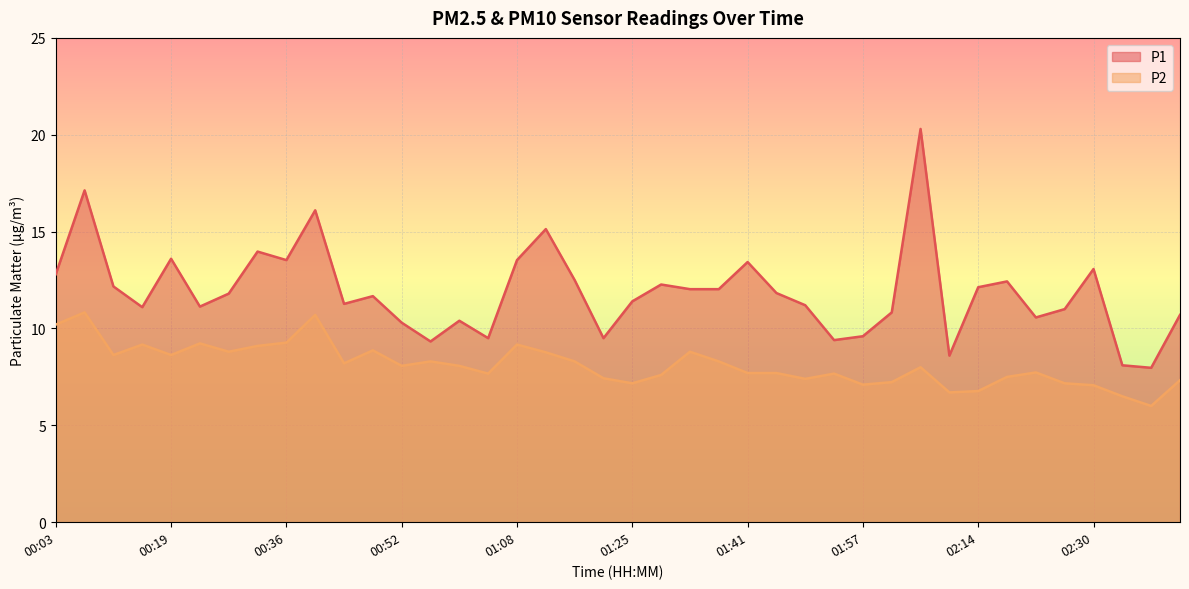

What is the minimum value for P2?

6.0